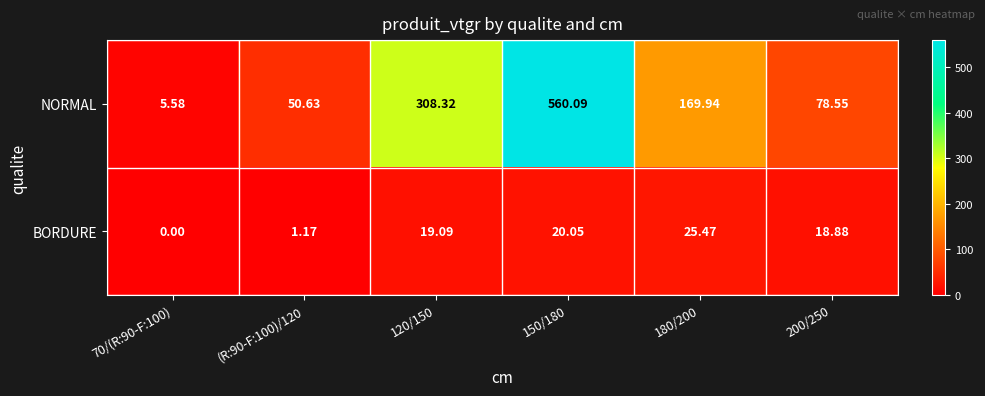

Rank the series by their average value, from lowest to highest.

BORDURE, NORMAL